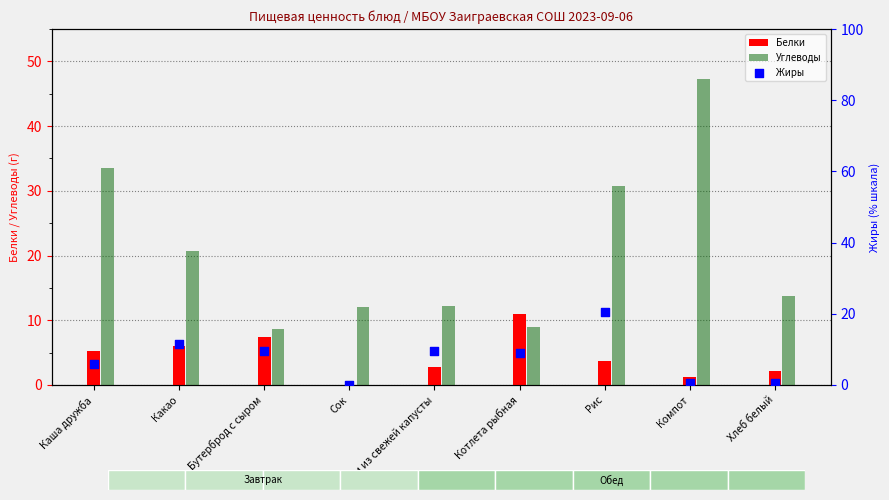

Which series reaches the maximum Y coordinate?

Углеводы